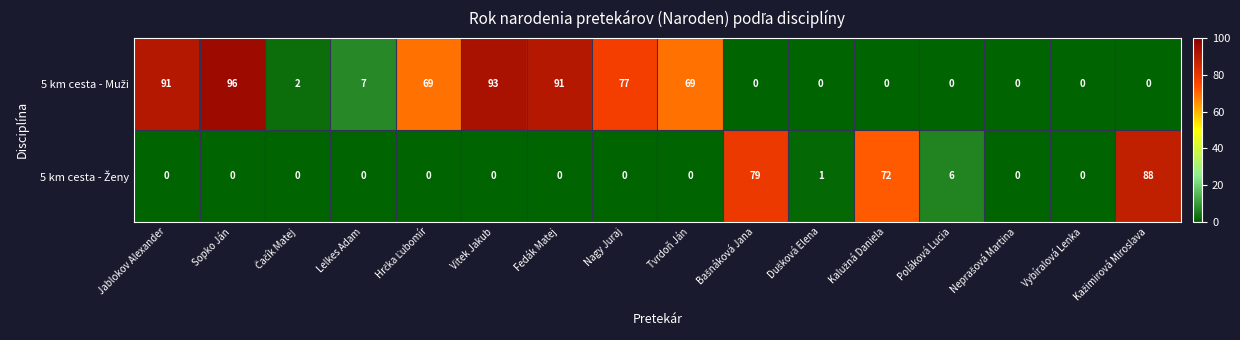

At which category is the sum across all series the highest?

Sopko Ján